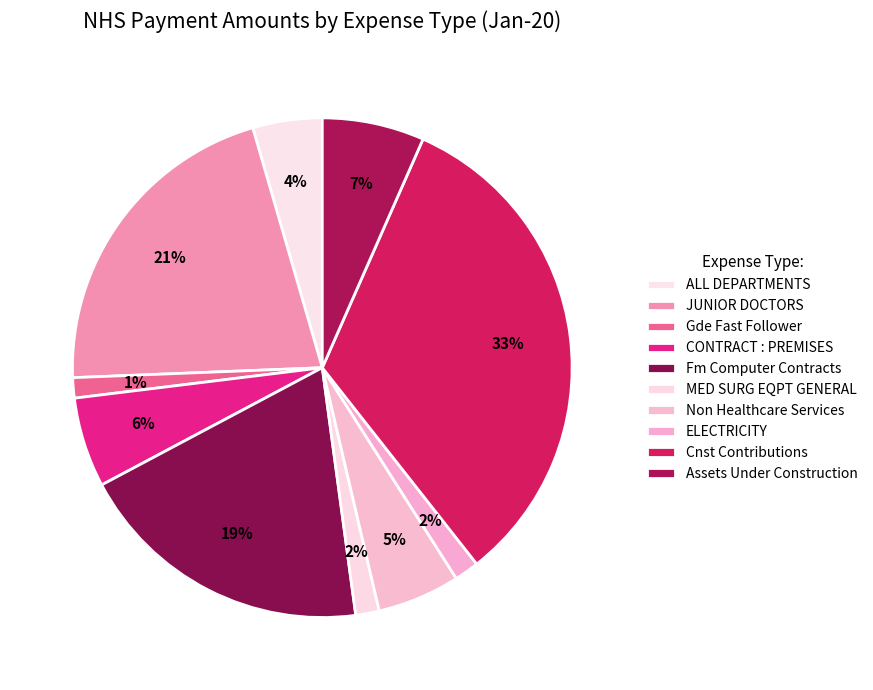

How many segments does this pie chart have?

10